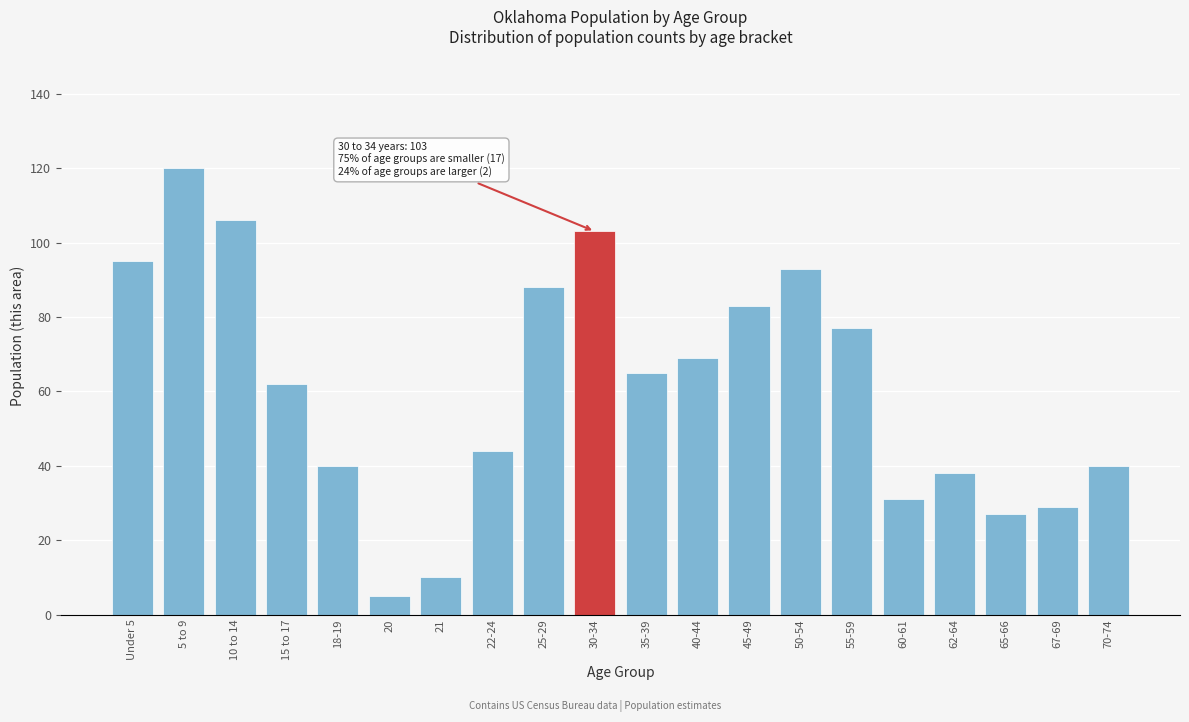

Reading left to right, transcribe all the data shown in this chart.

95	120	106	62	40	5	10	44	88	103	65	69	83	93	77	31	38	27	29	40